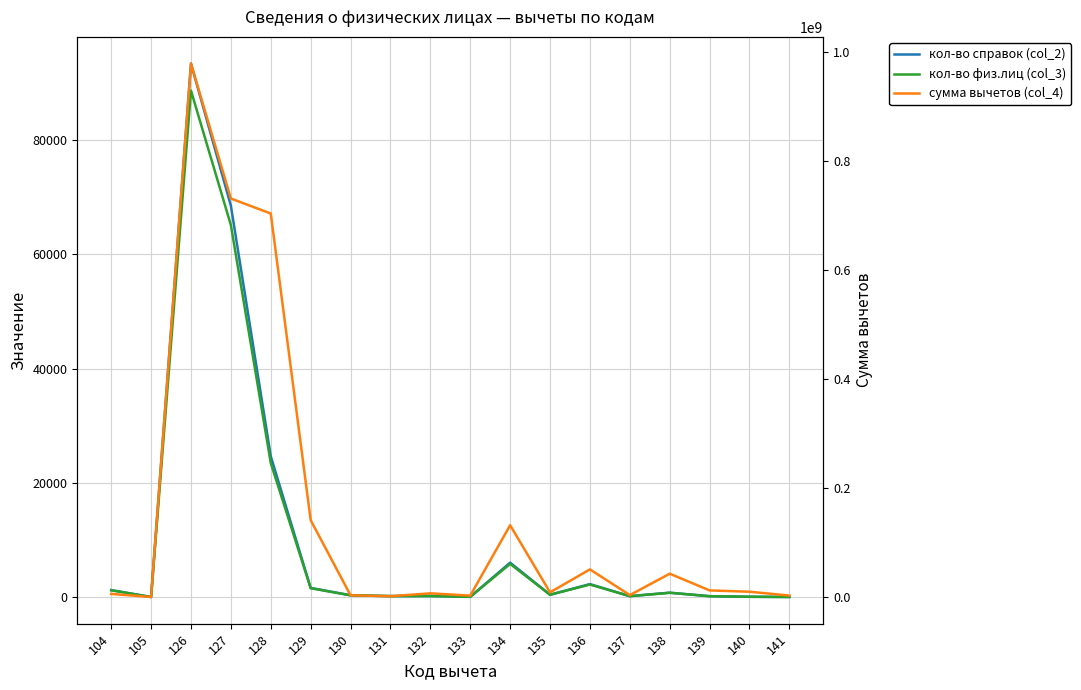

In сумма вычетов (col_4), how many points are lower than both neighbors (excluding endpoints)?

5